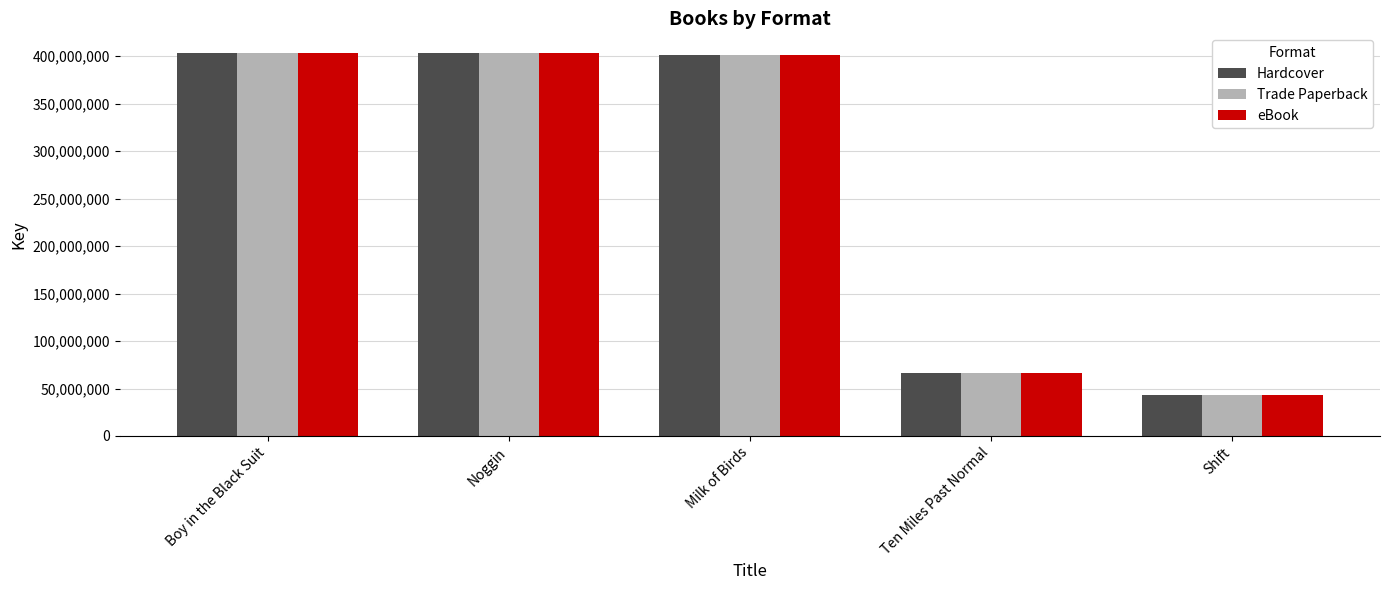

What is the smallest value displayed?

43468232